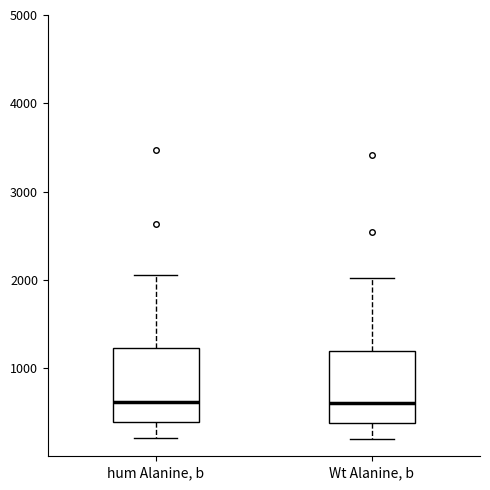

Reading left to right, read every box against the y-axis: the position of its median line, the range the box covers, and the ends of its whiskers. The values are not printed on the chart, so give them approximately, as read against the axis.

hum Alanine, b: median 600, box 400 to 1200, whiskers 200 to 2100
Wt Alanine, b: median 600, box 400 to 1200, whiskers 200 to 2000